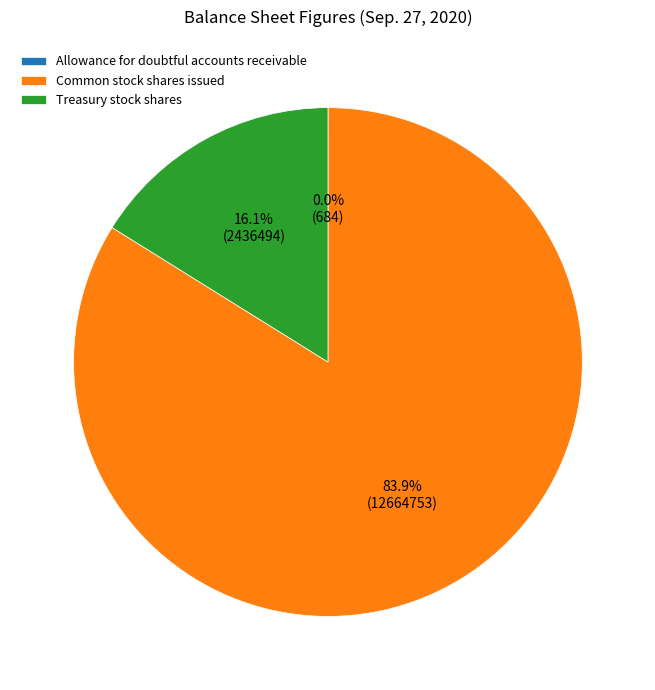

To the nearest percent, what is the difference between the largest and smallest slice percentages?

84%